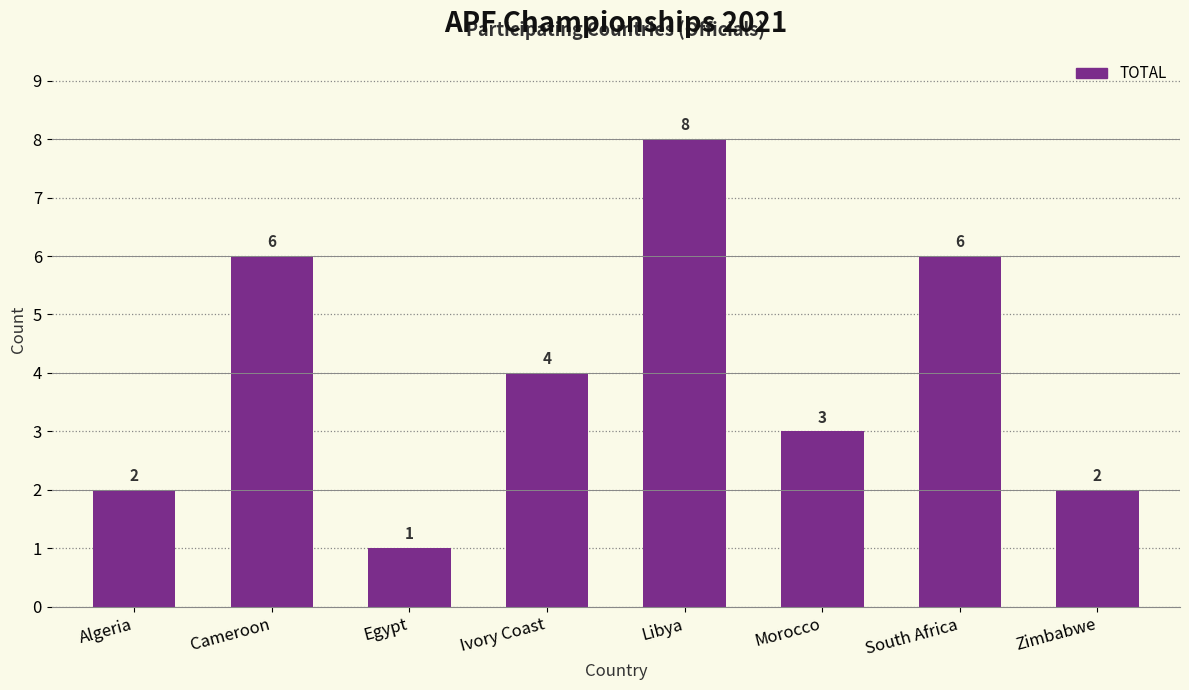

What is the ratio of the value at Zimbabwe to the value at Ivory Coast?

0.5